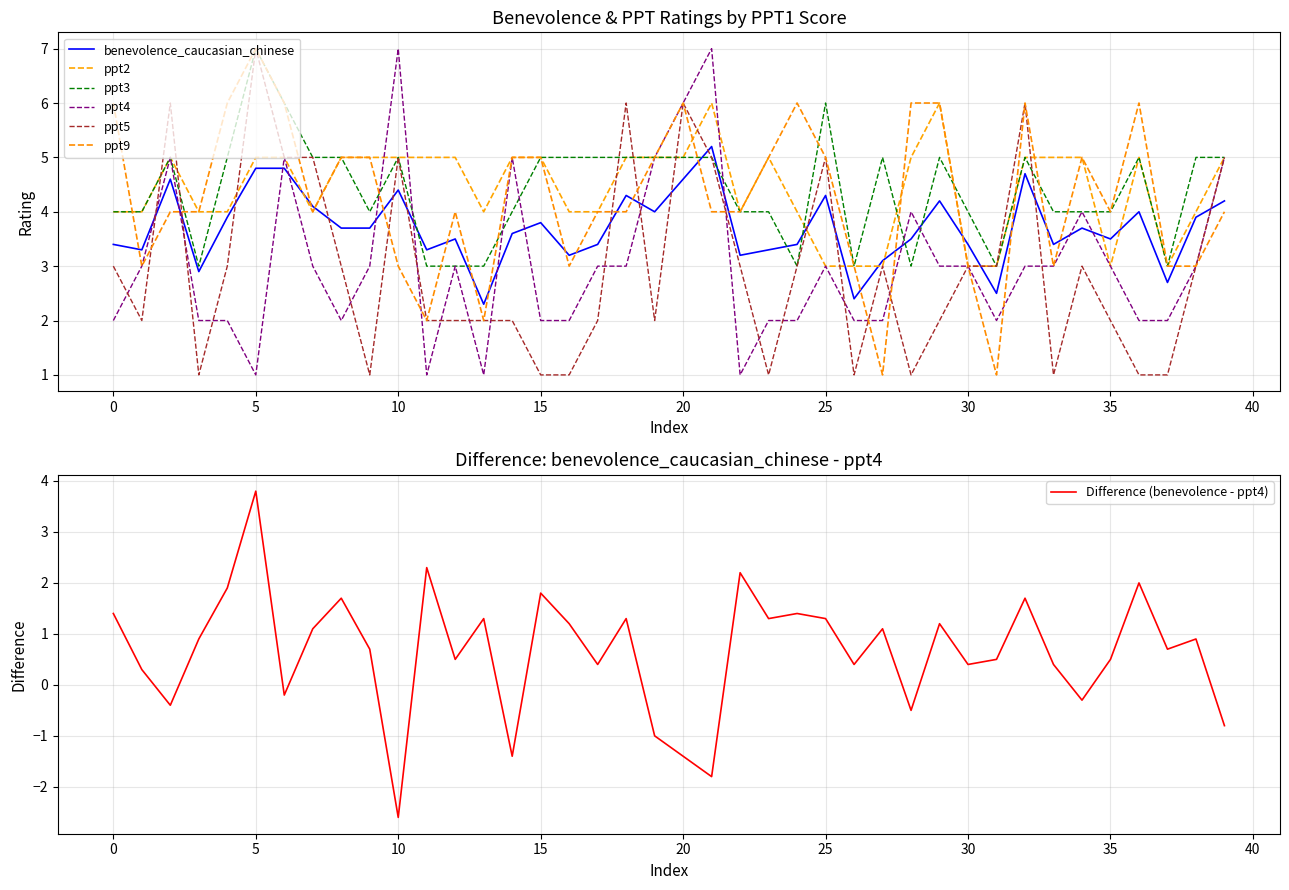

What is the average value of the ppt2 series?

4.4